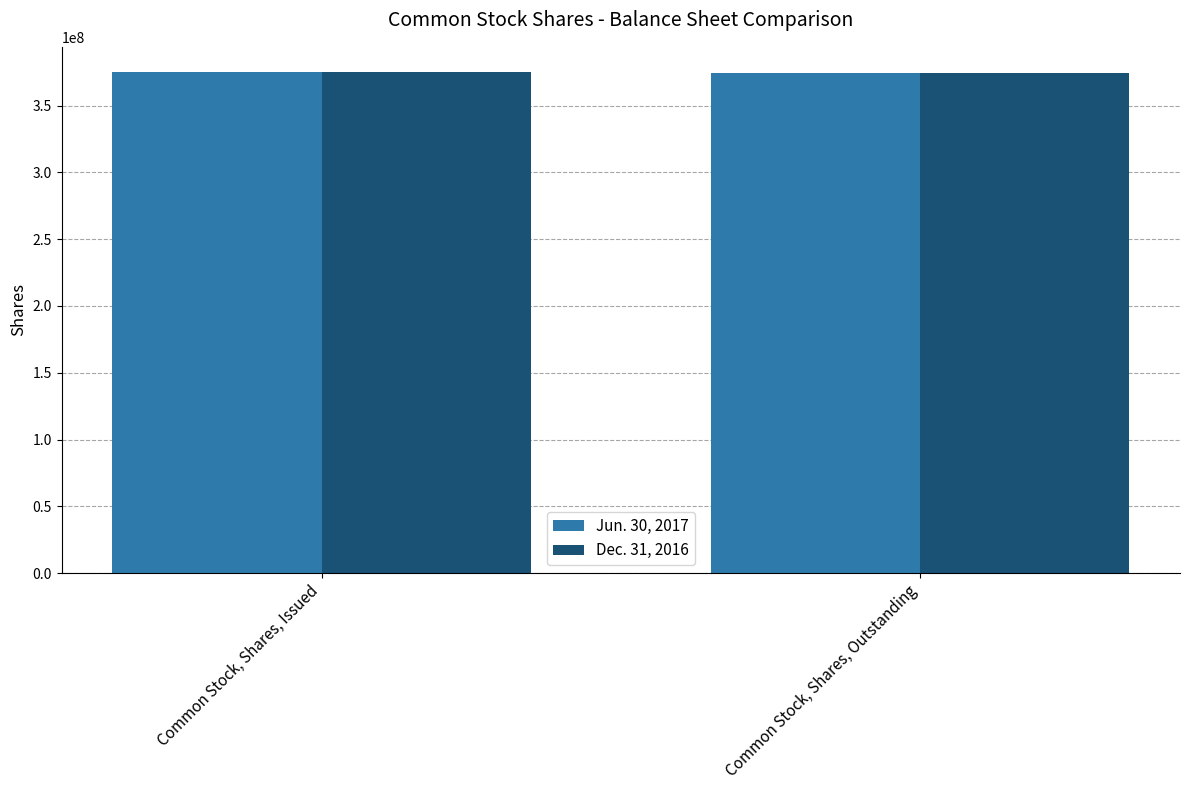

What is the sum of the Jun. 30, 2017 values at Common Stock, Shares, Outstanding and Common Stock, Shares, Issued?

749699279